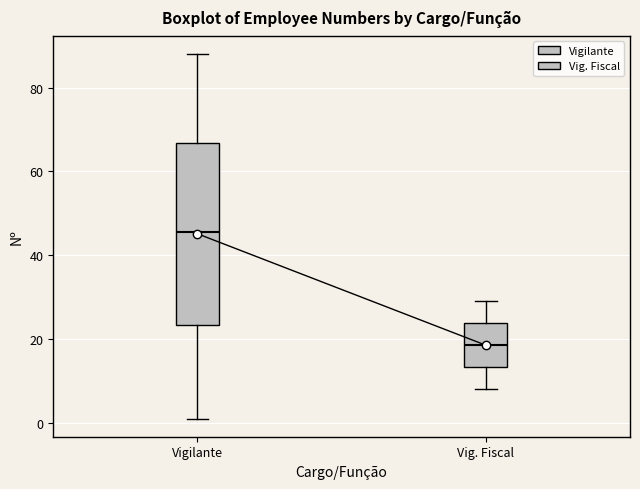

Which box's median line is the highest?

Vigilante